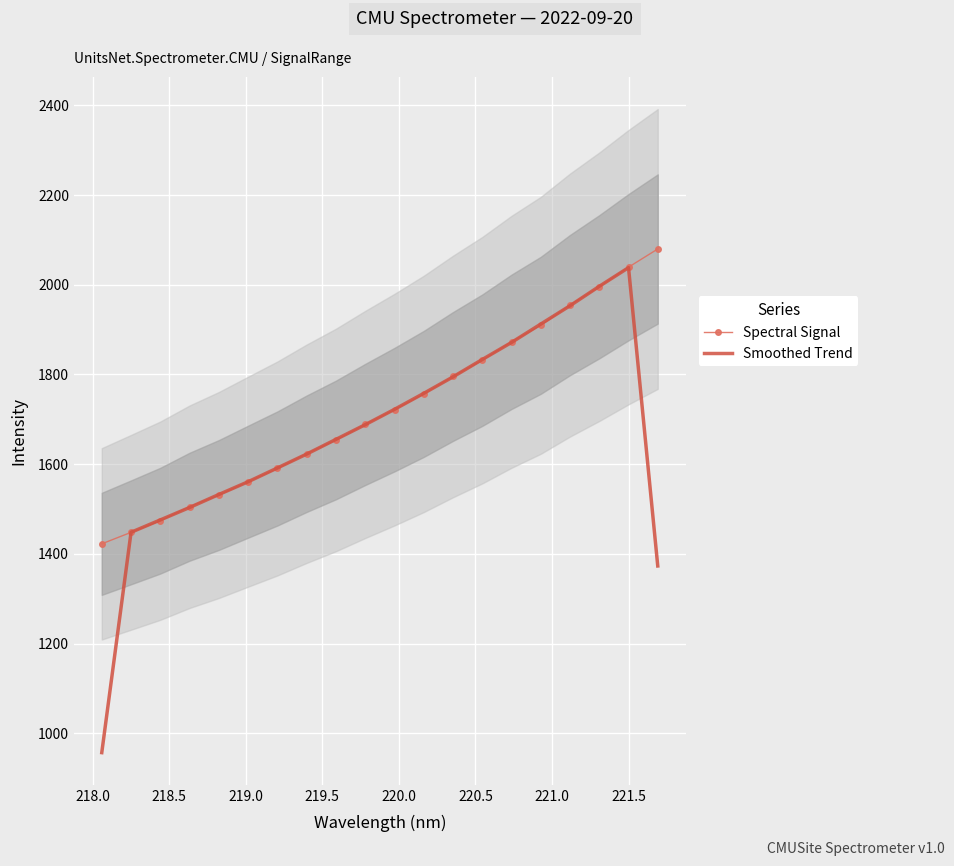

Reading left to right, transcribe all the data shown in this chart.

Spectral Signal: 1422.3	1448.0	1474.0	1505.1	1531.2	1560.9	1590.4	1623.3	1654.0	1688.5	1721.6	1756.6	1795.5	1831.8	1872.8	1909.6	1954.7	1995.5	2039.2	2079.8
Smoothed Trend: 956.8	1448.1	1475.7	1503.4	1532.4	1560.8	1591.5	1622.5	1655.3	1688.0	1722.2	1757.9	1794.6	1833.4	1871.4	1912.4	1953.3	1996.5	2038.2	1373.0